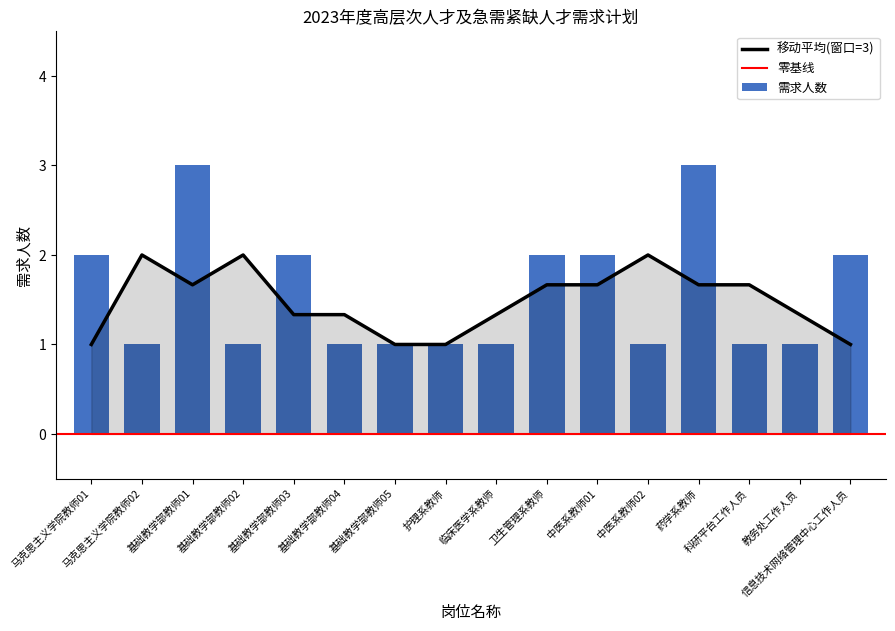

What is the sum of all values?

25